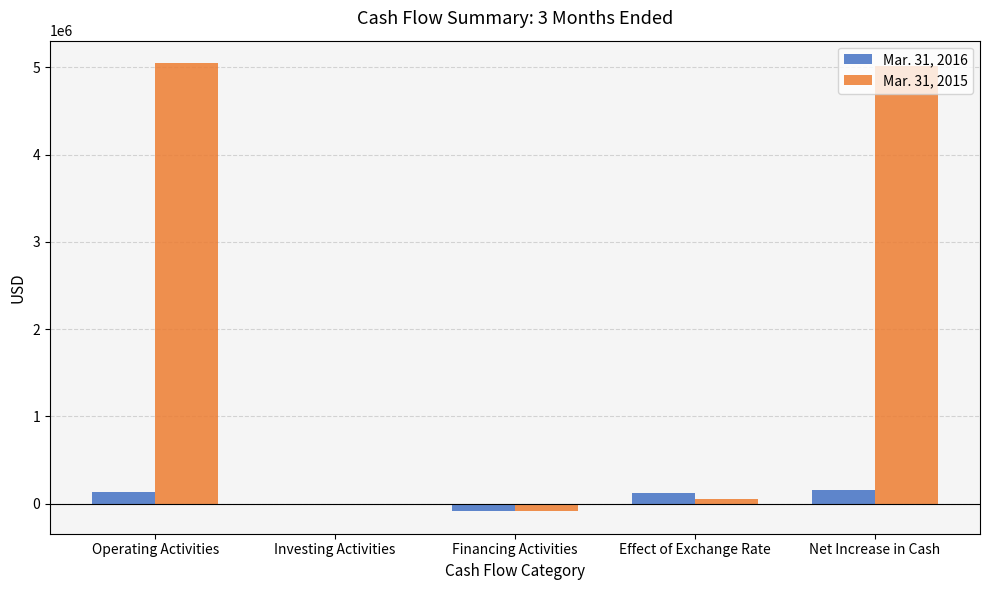

What is the maximum value shown in the chart?

5049422